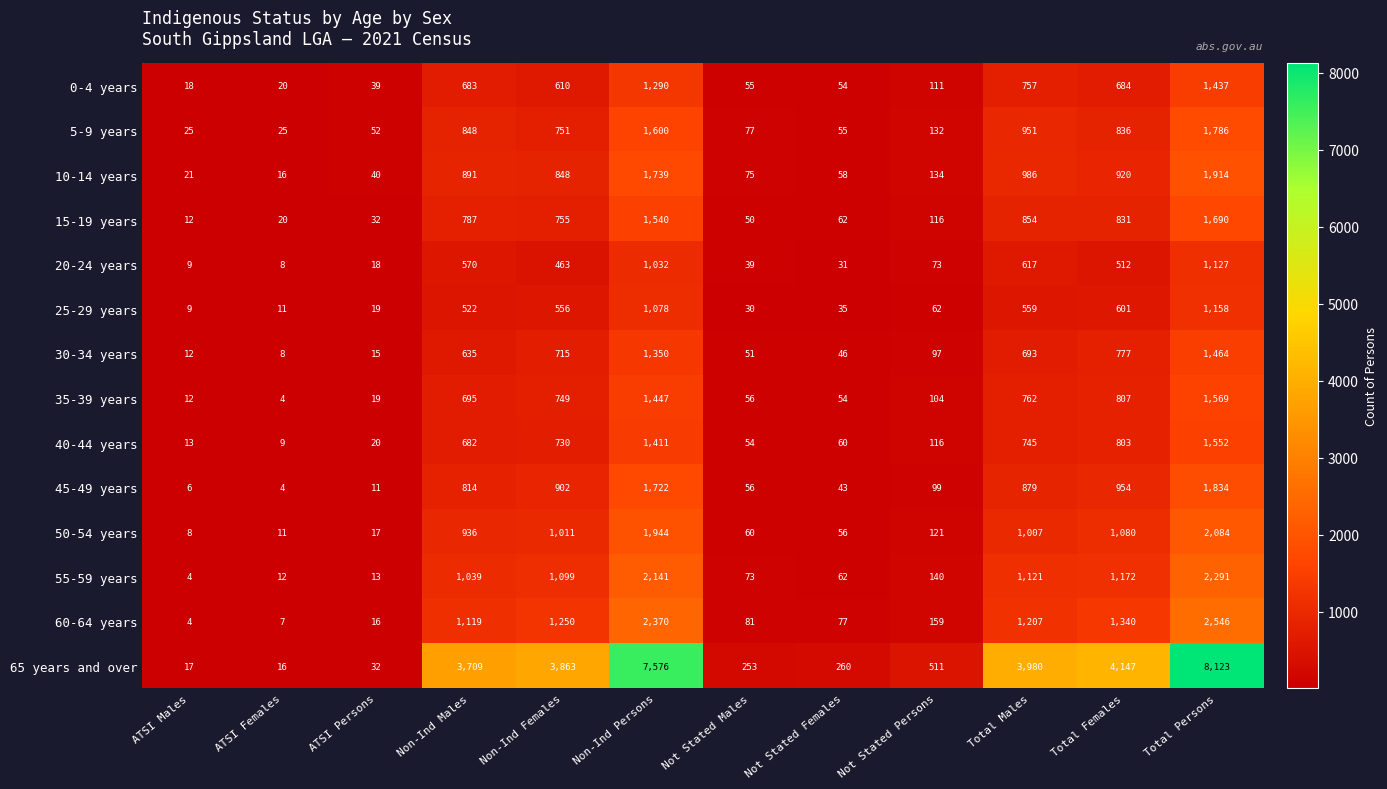

The value of 30-34 years at Non-Ind Persons is 518. True or false?

False